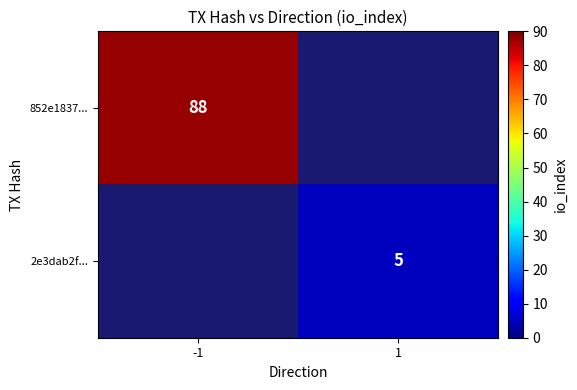

The 852e1837... series shows 88 at -1. True or false?

True